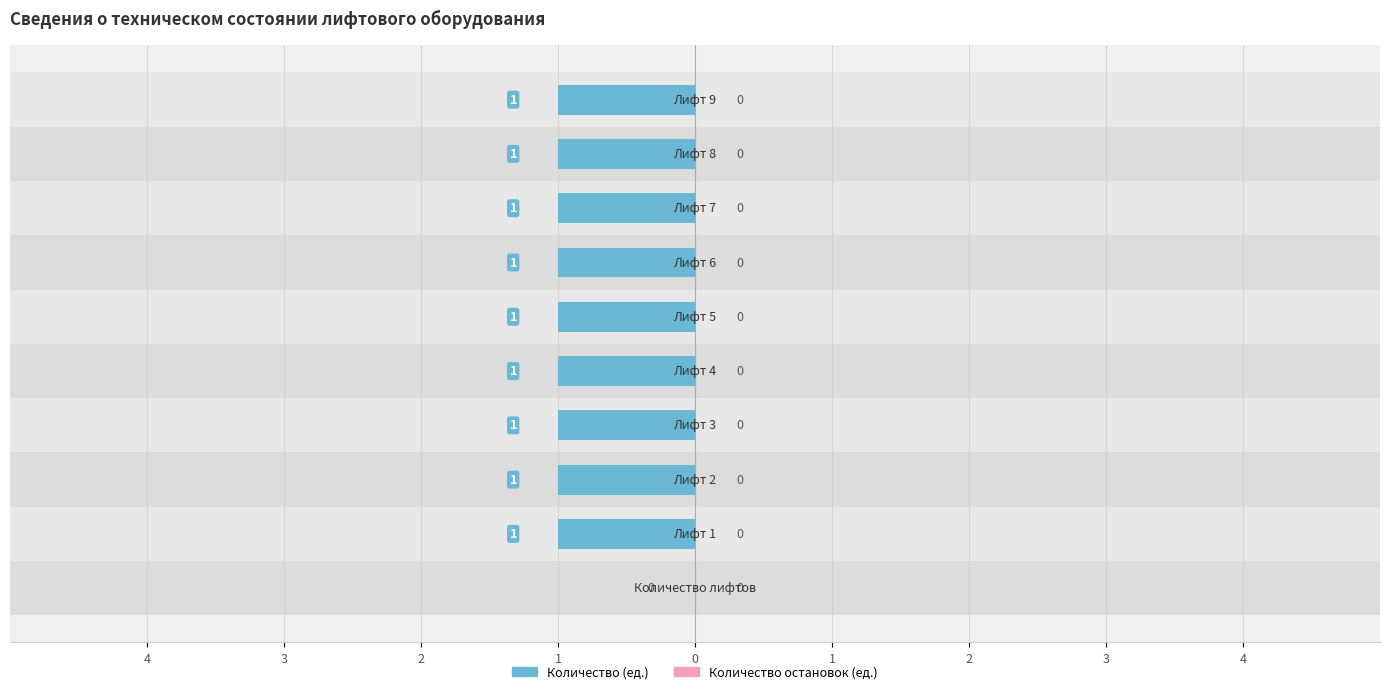

How many distinct data groups are displayed?

2